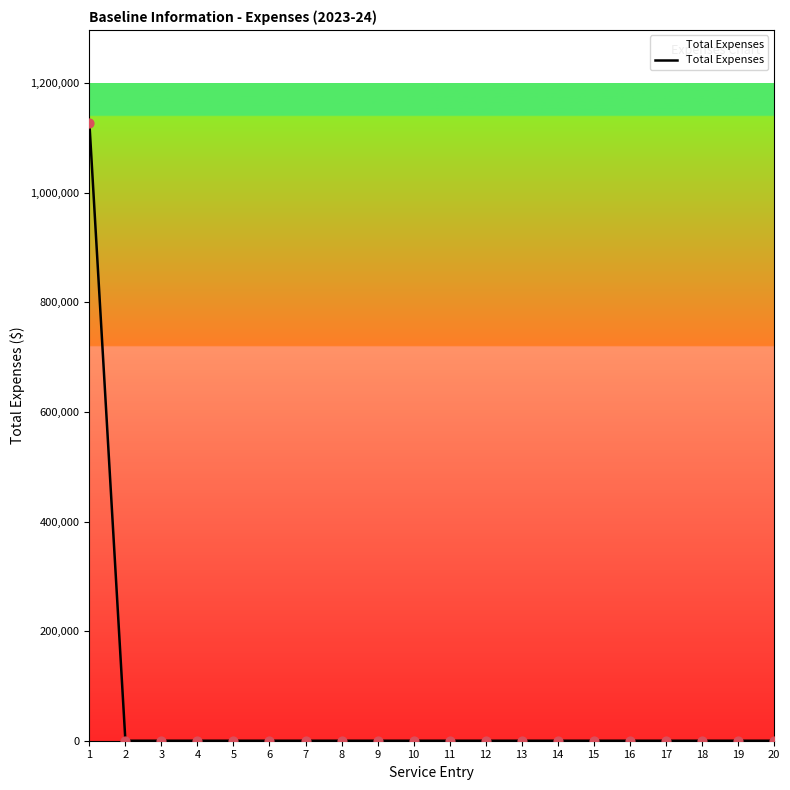

Is it true that the value at 6 is 524091?

False